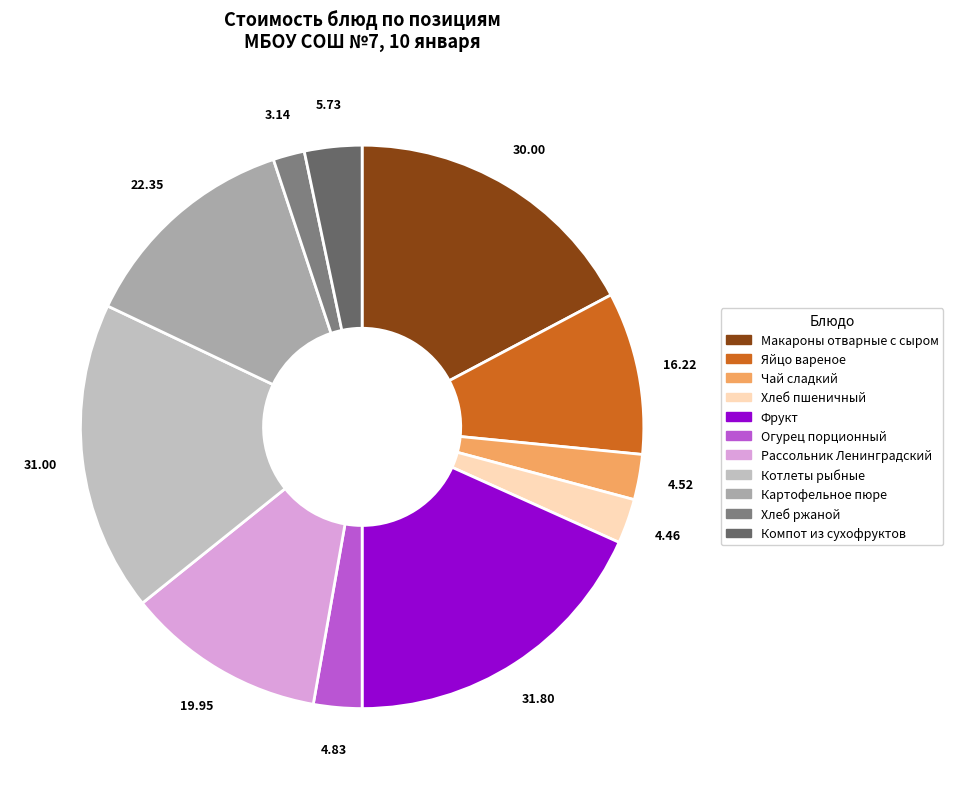

Combined, what portion of the pie is Яйцо вареное and Компот из сухофруктов?

12.6%